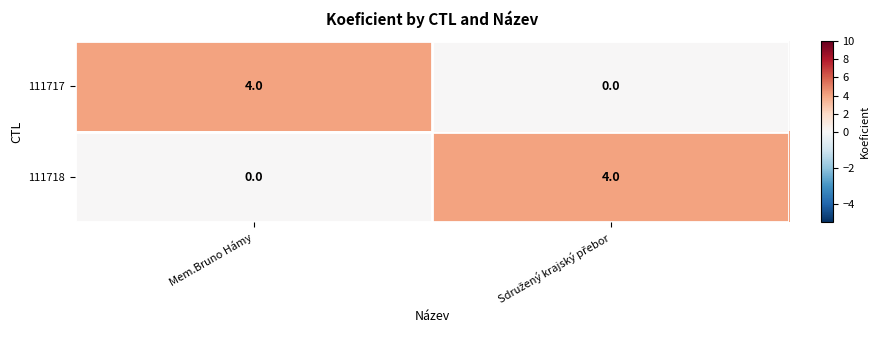

What is the greatest value displayed?

4